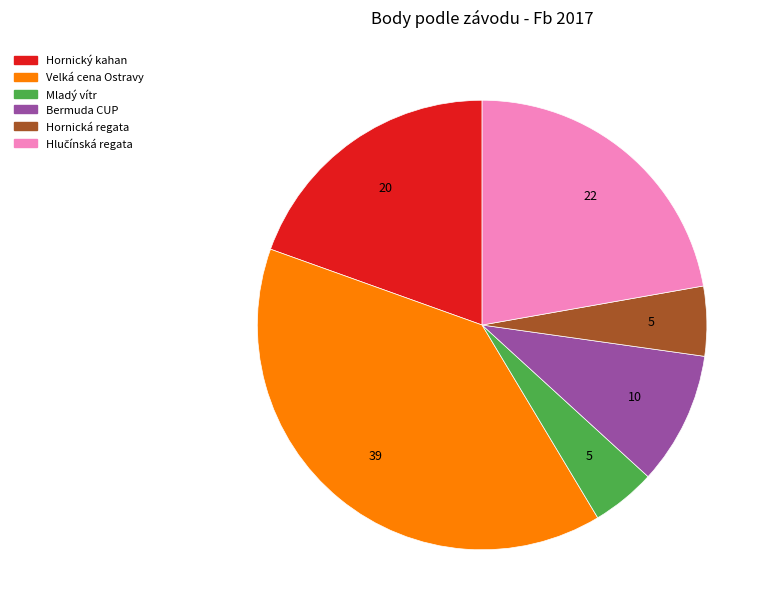

Does any single category account for the majority?

No